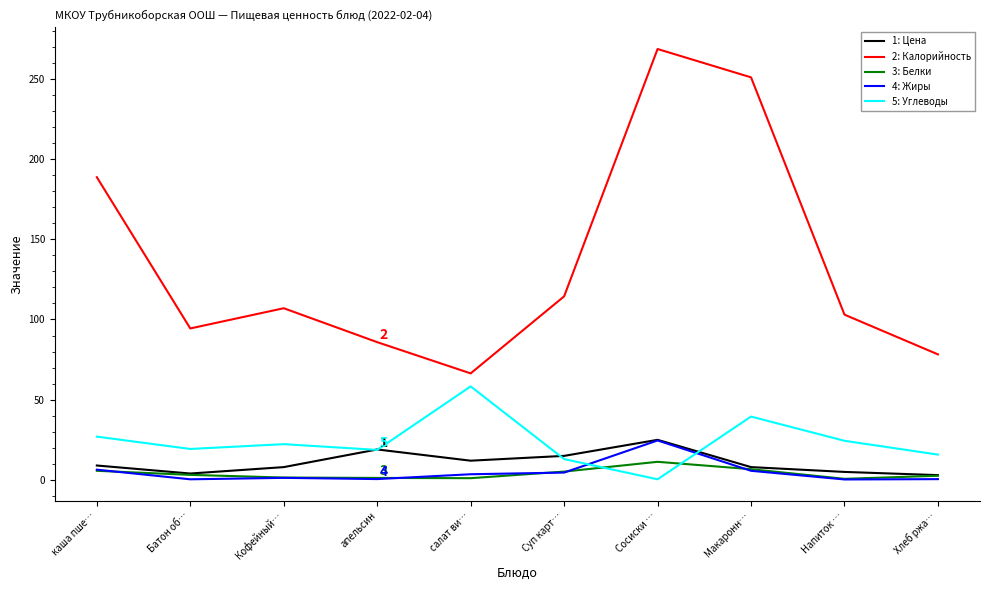

What is the maximum value for 5: Углеводы?

58.3